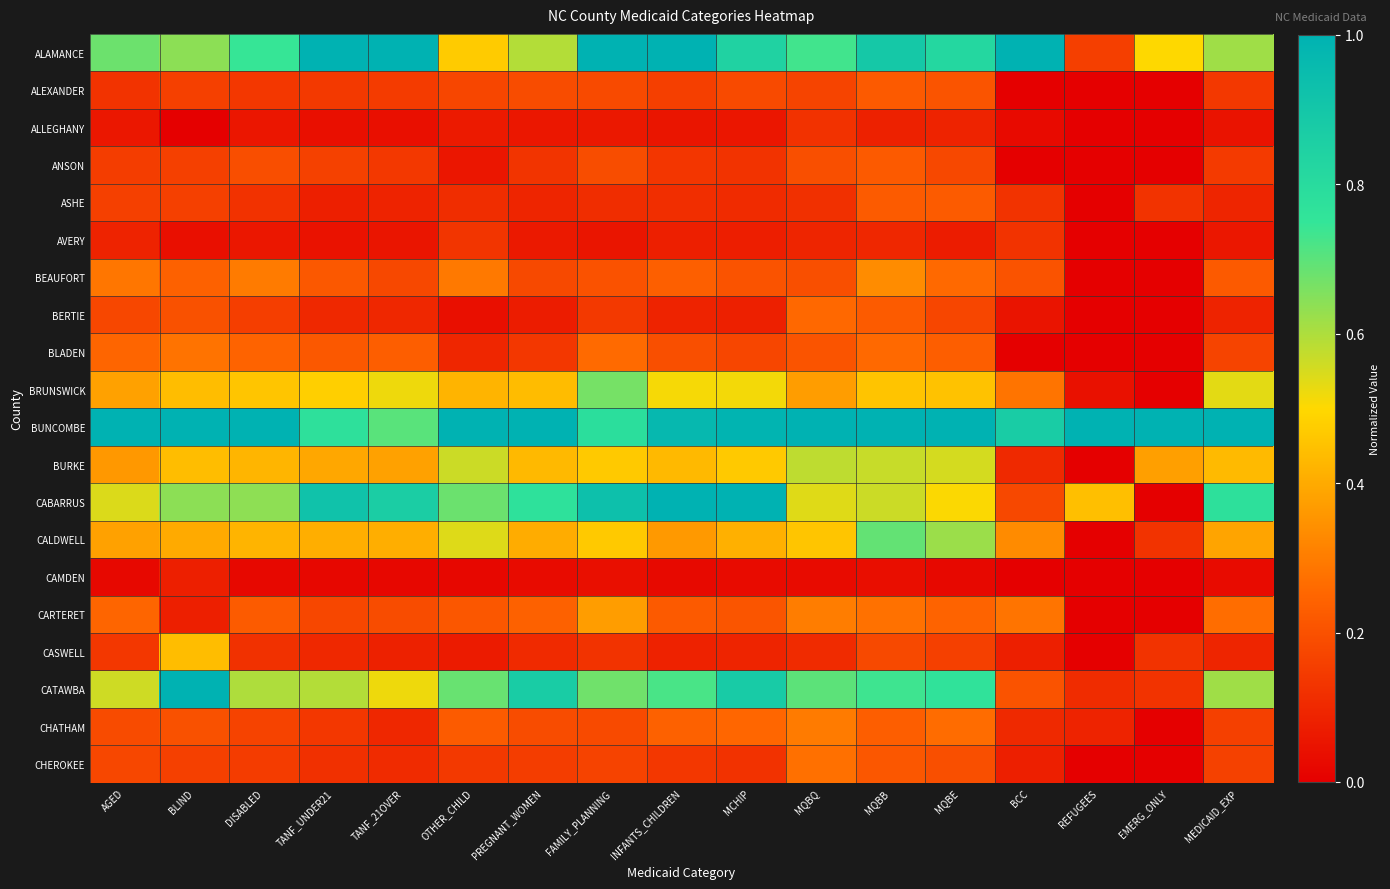

At which category is the sum across all series the highest?

MQBB